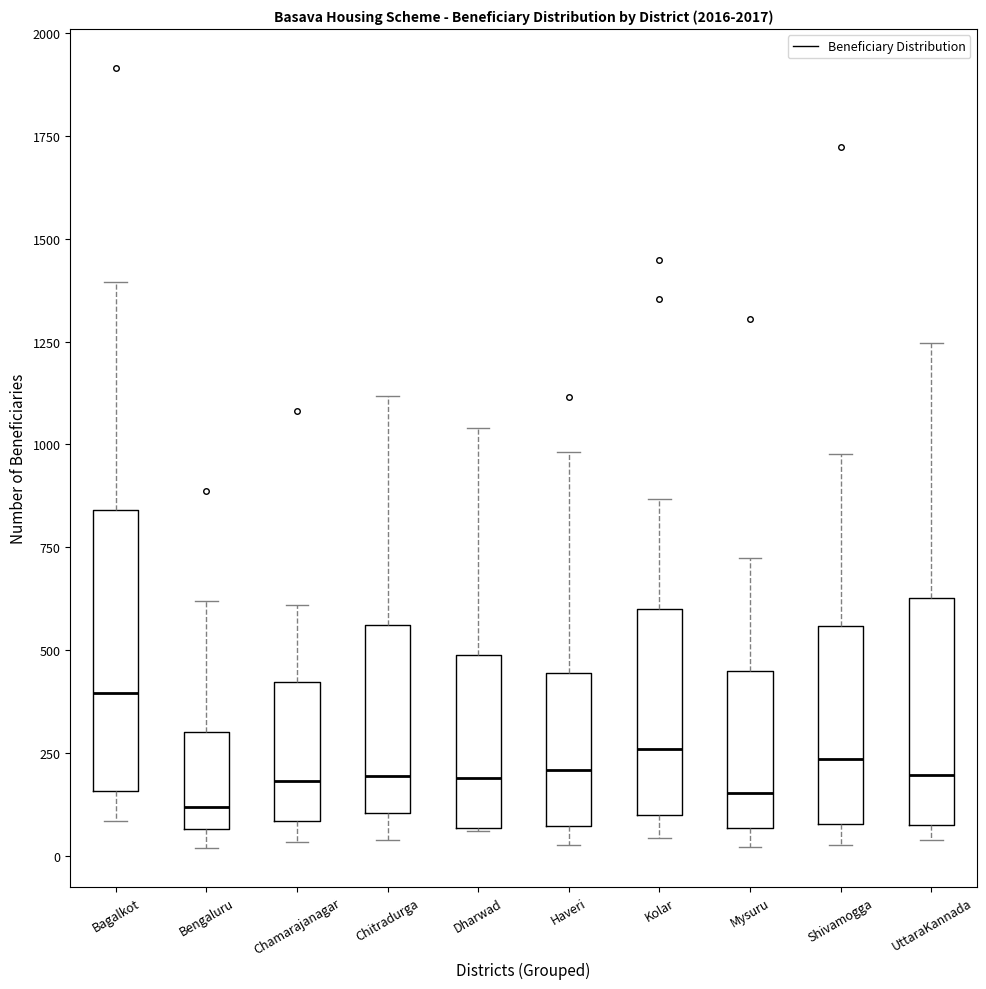

Comparing the boxes themselves (not the whiskers), which one is the tallest?

Bagalkot